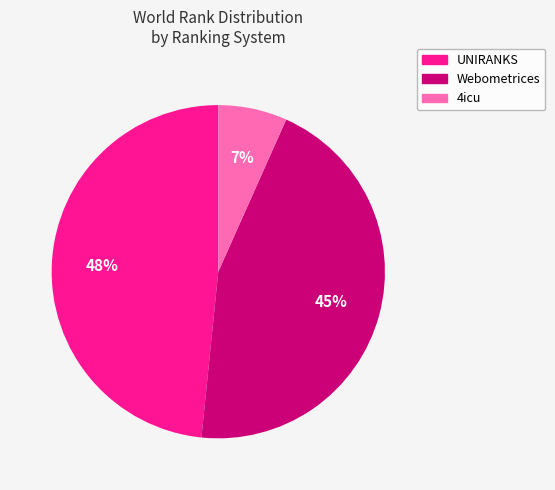

How many segments does this pie chart have?

3